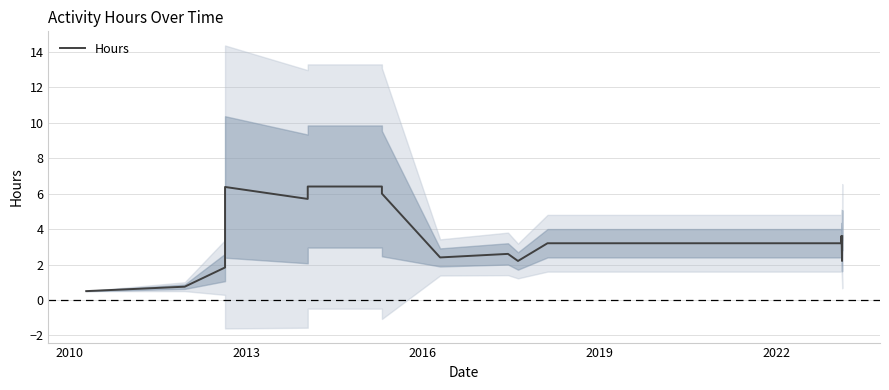

Reading left to right, extract all data points from this chart.

0.5	0.8	1.8	6.4	5.7	6.4	6.4	6.0	2.4	2.6	2.2	3.2	3.2	3.6	3.4	3.2	2.2	3.6